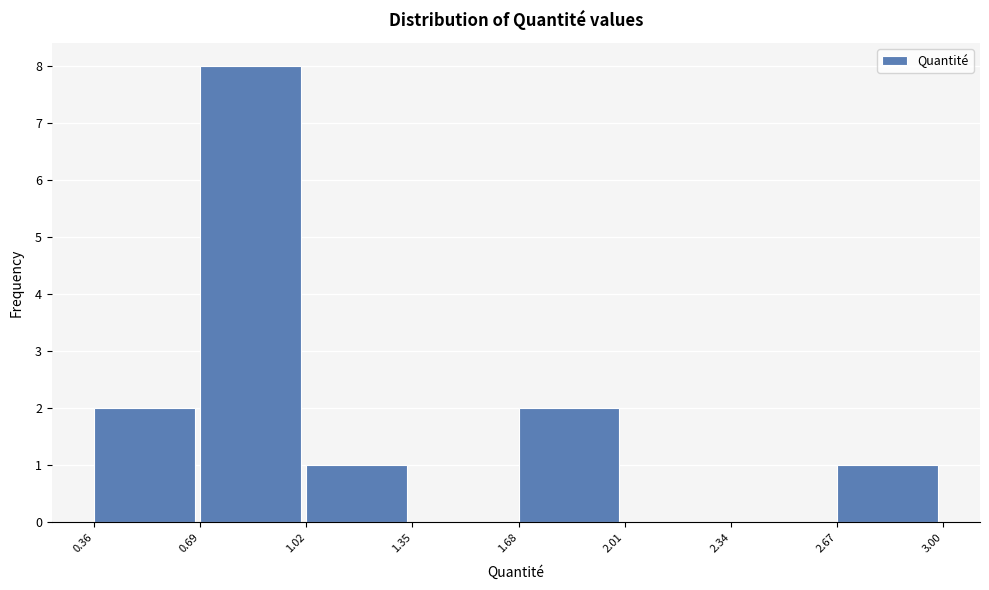

How tall is the bar that spans 2.67 to 3.00 on the x-axis? The values are not printed on the chart, so give them approximately, as read against the axis.

1